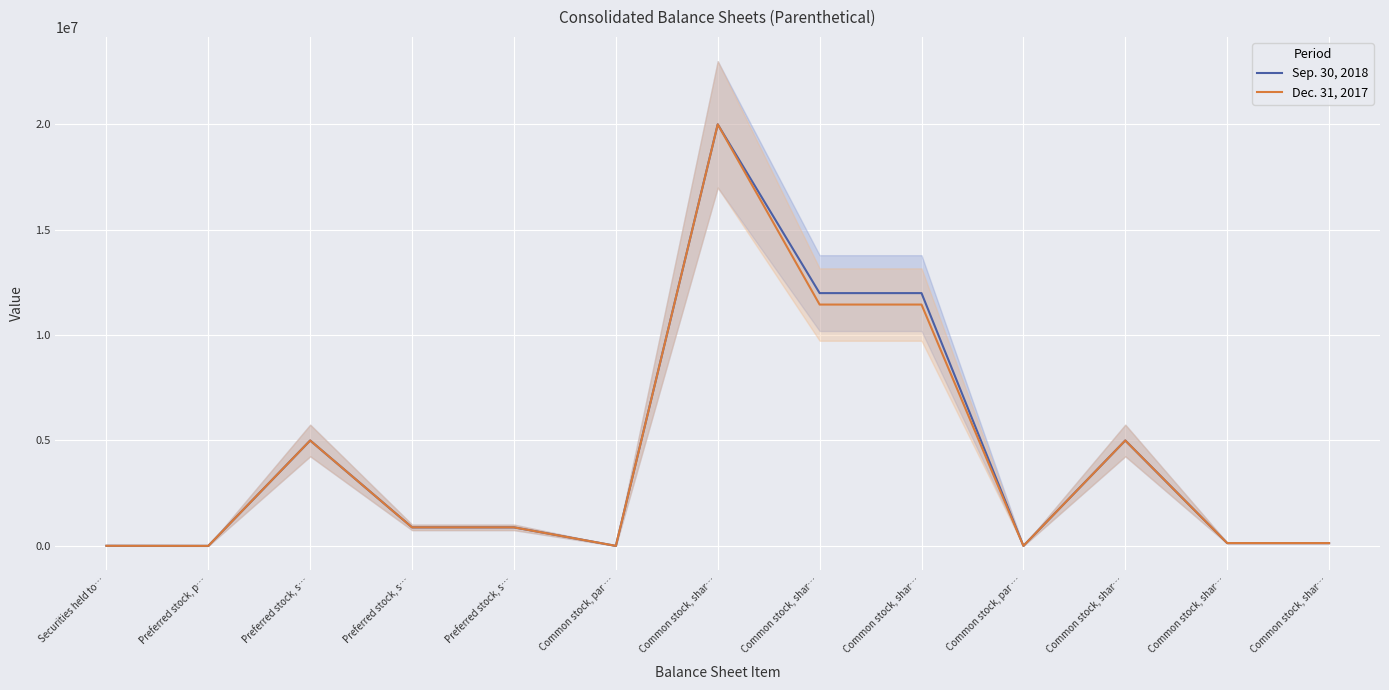

Where is the first local minimum for Sep. 30, 2018?

Preferred stock, p…